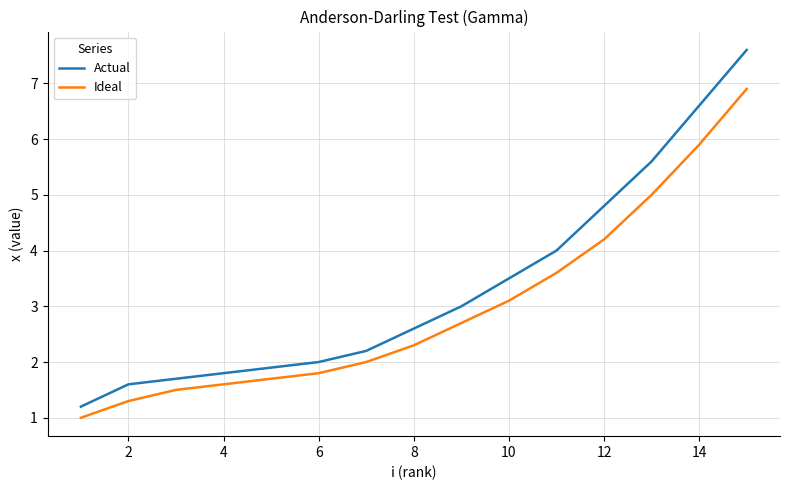

What is the sum of all Ideal values?

44.6